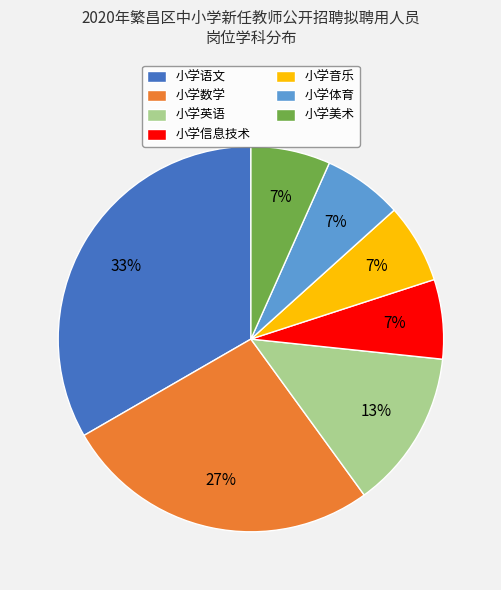

Which has a higher value, 小学体育 or 小学语文?

小学语文